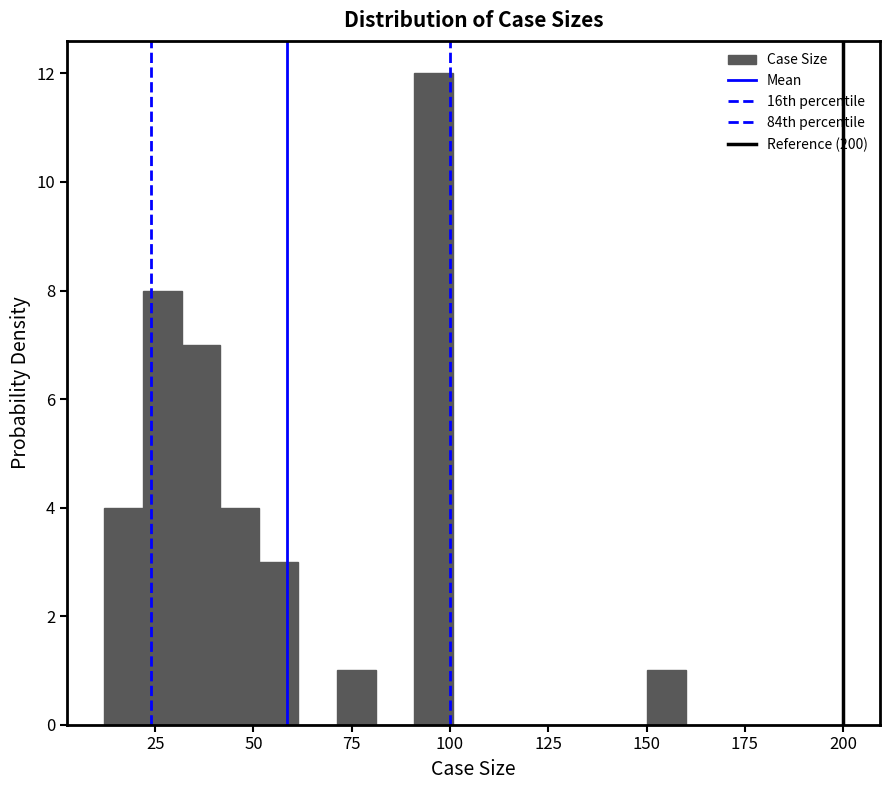

Around what value on the x-axis is the tallest bar? Give the approximate position of its centre, as read against the axis.

95